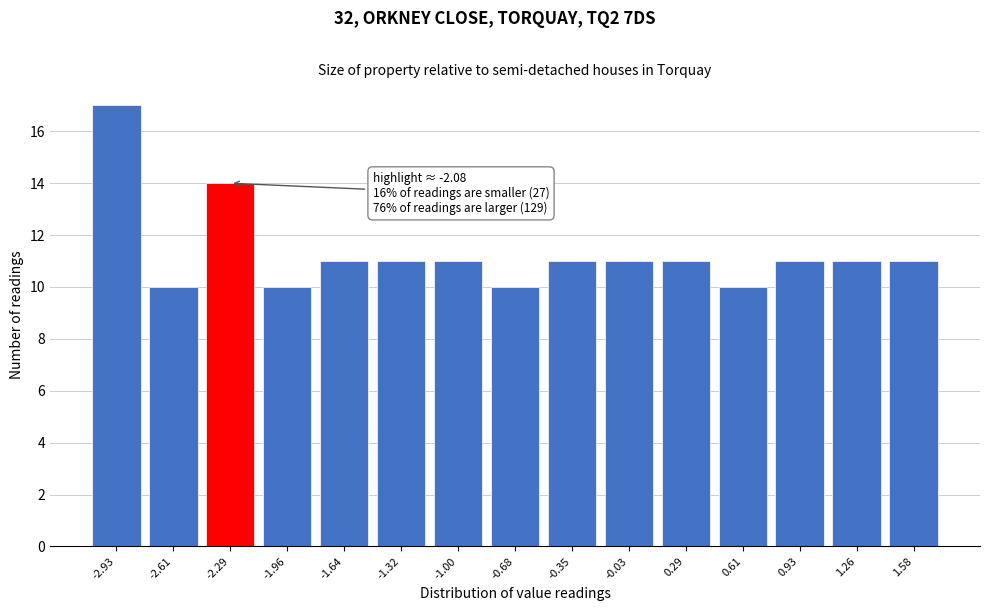

Reading left to right, transcribe all the data shown in this chart.

-2.93=17	-2.61=10	-2.29=14	-1.96=10	-1.64=11	-1.32=11	-1.00=11	-0.68=10	-0.35=11	-0.03=11	0.29=11	0.61=10	0.93=11	1.26=11	1.58=11